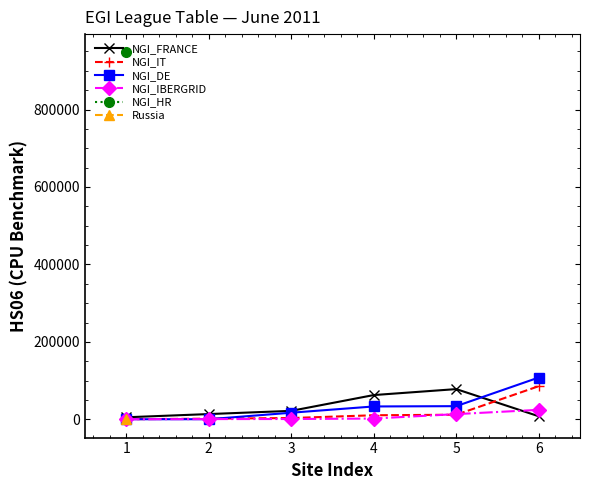

Rank the series by their maximum value, from lowest to highest.

Russia, NGI_IBERGRID, NGI_FRANCE, NGI_IT, NGI_DE, NGI_HR